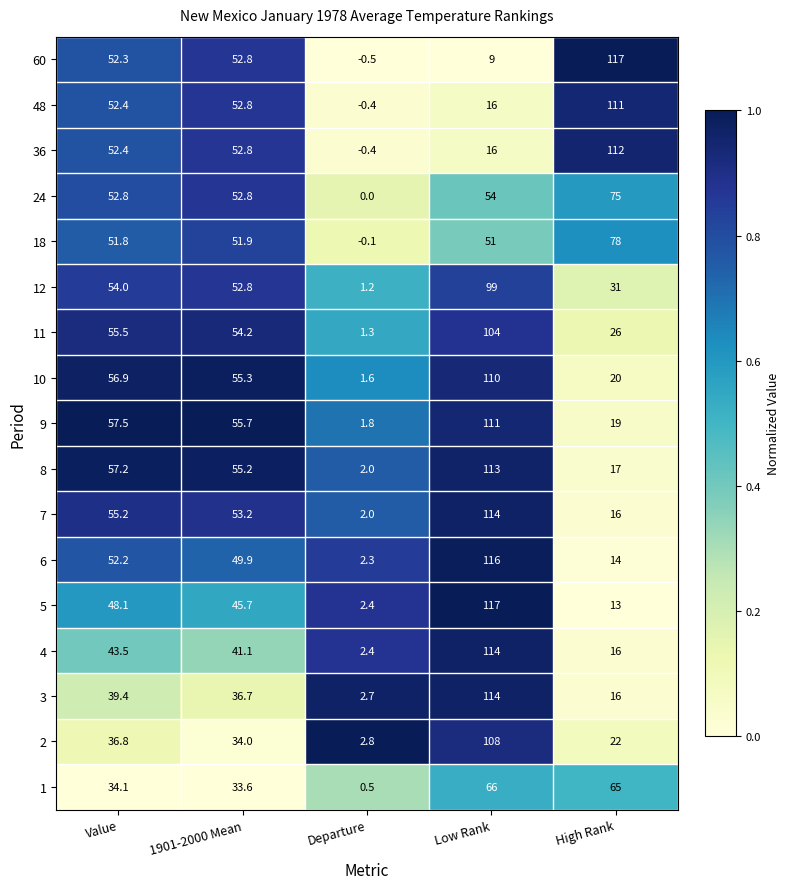

Between 1901-2000 Mean and High Rank, which series saw the biggest shift?

60